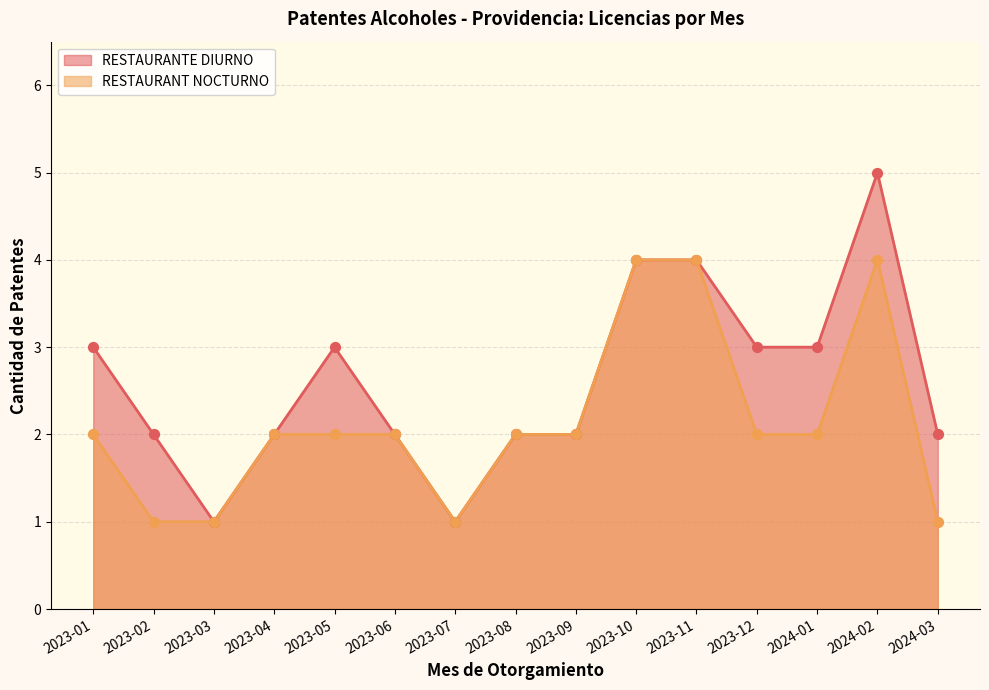

Which series has the largest range (max minus min)?

RESTAURANTE DIURNO